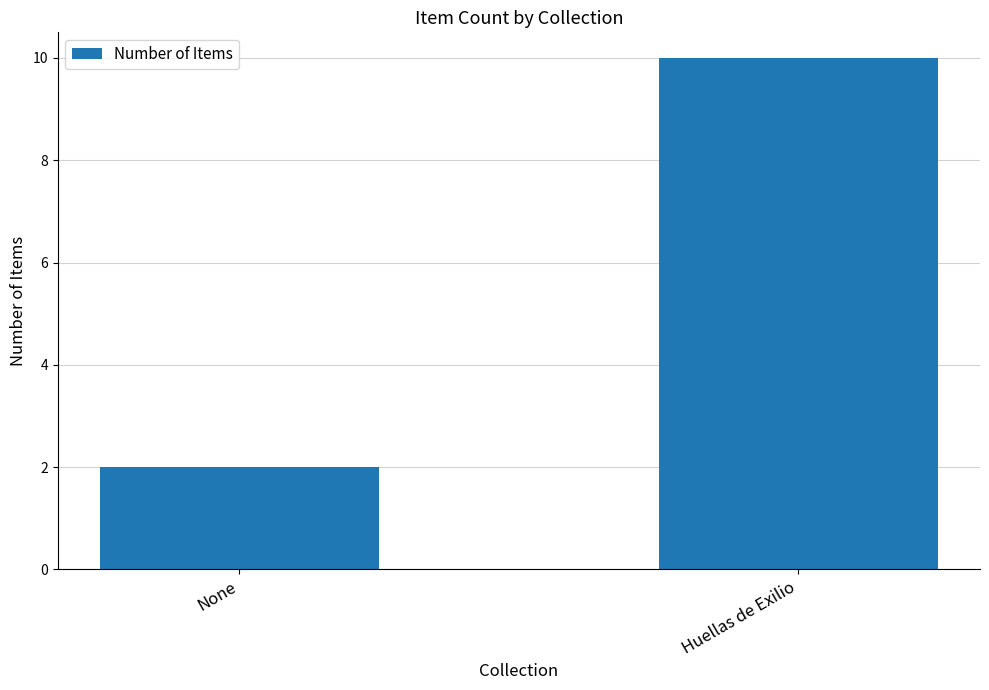

Read the value at None.

2